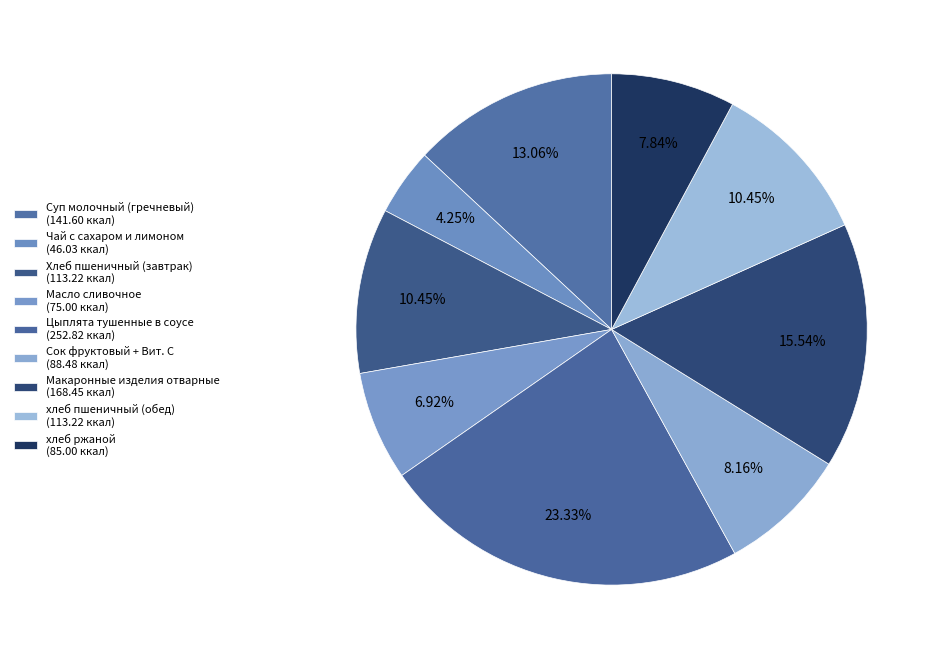

Count the number of slices in the pie.

9